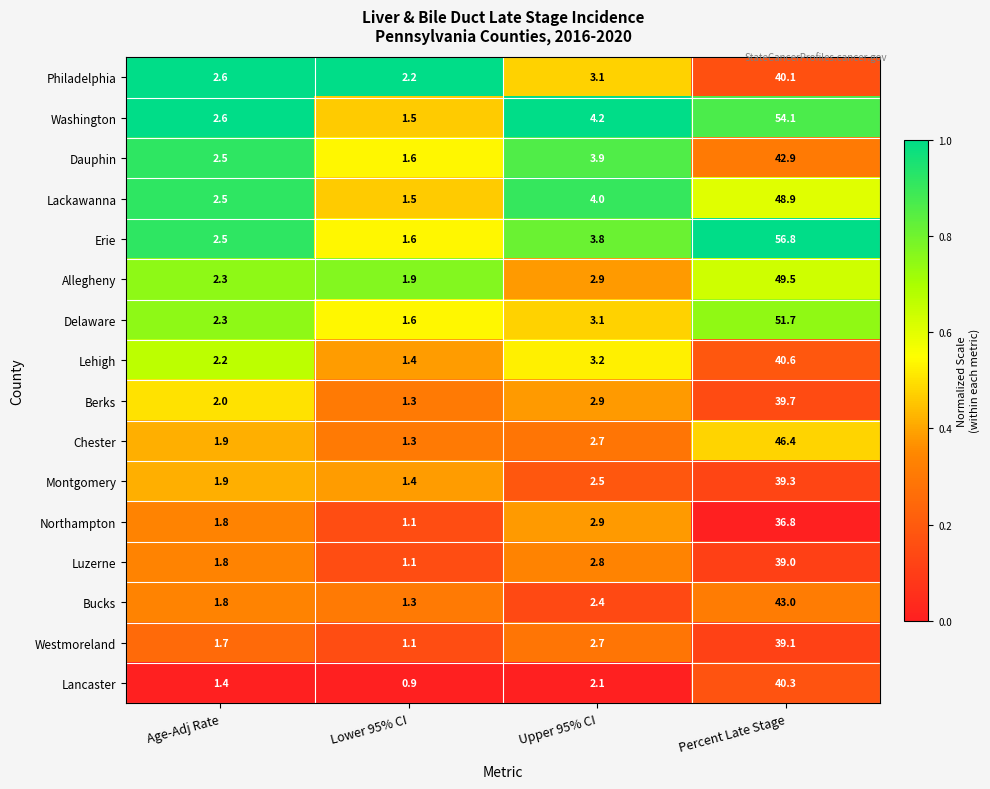

What is the difference between the Washington values at Upper 95% CI and Percent Late Stage?

49.9